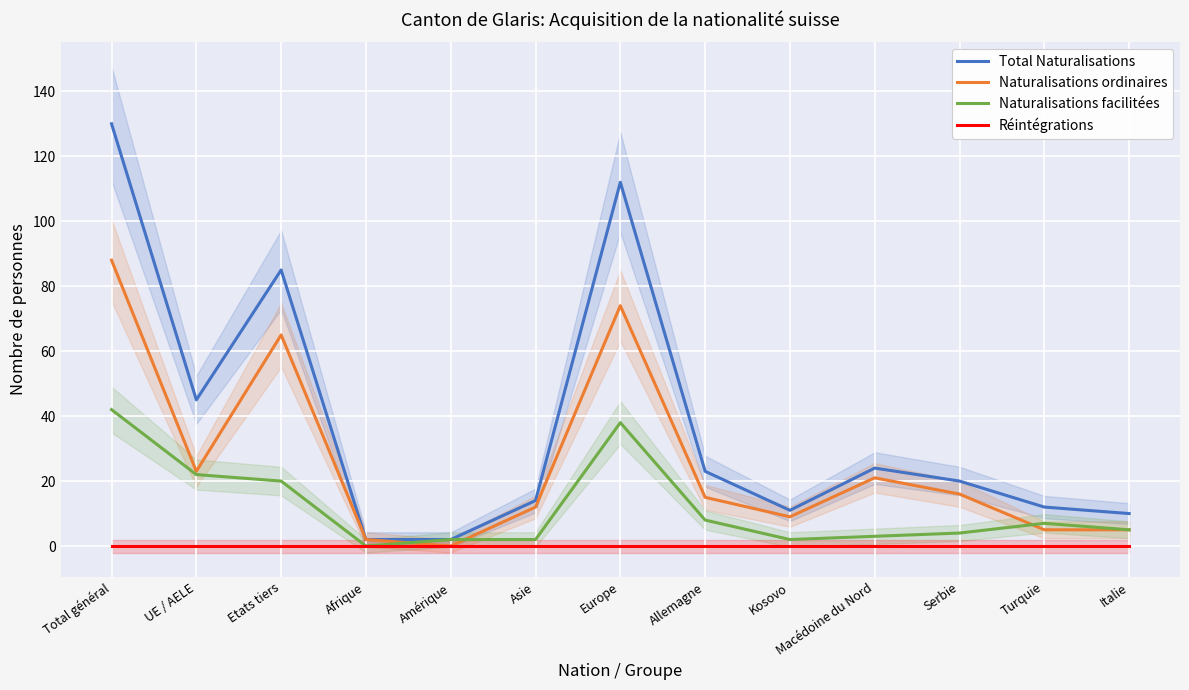

What is the value of the Naturalisations facilitées point at the 11th from the left?

4